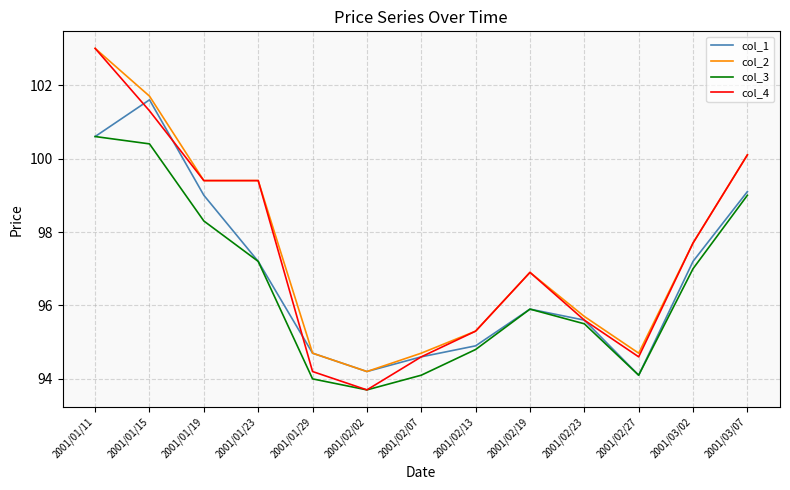

What are all the series names shown in the legend?

col_1, col_2, col_3, col_4